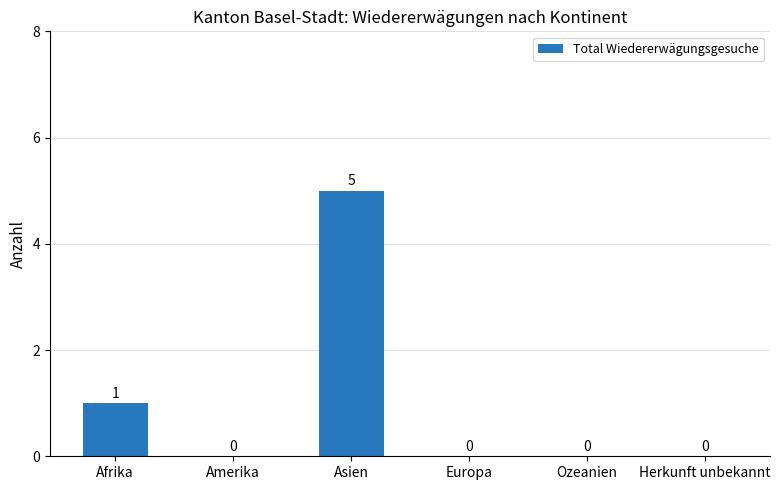

The value at Ozeanien is 0. True or false?

True